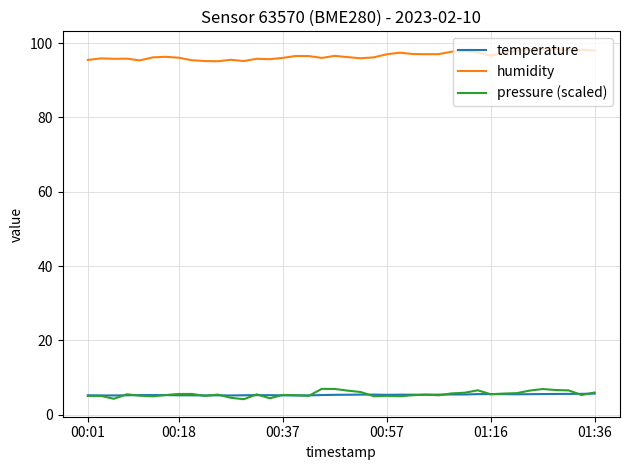

What is the greatest value displayed?

98.5